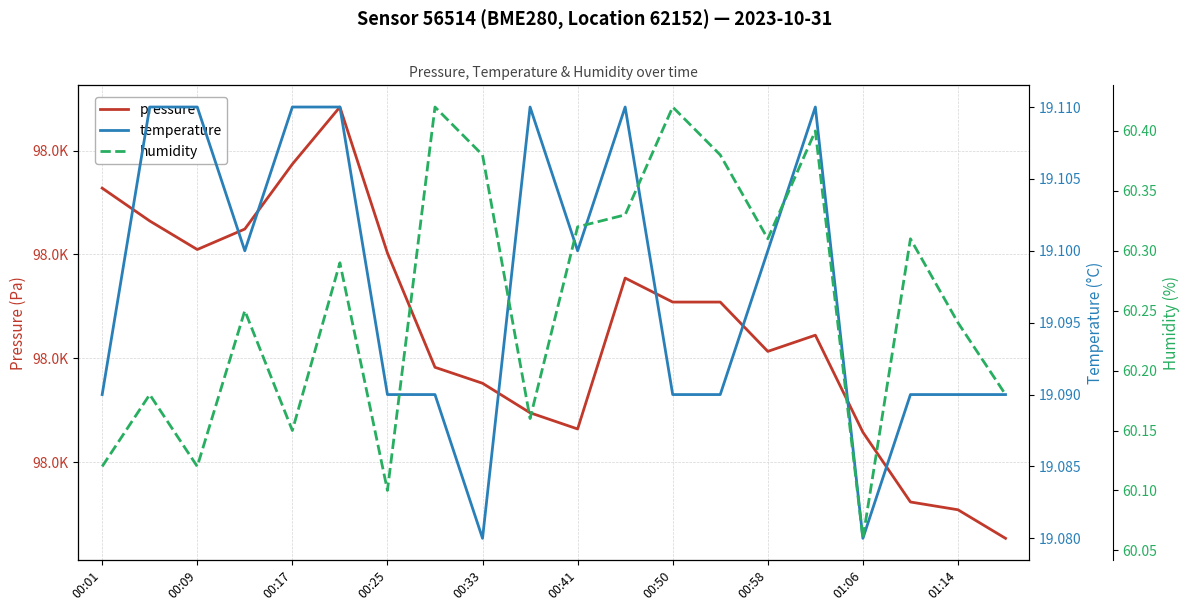

True or false: temperature and humidity cross at least once.

False